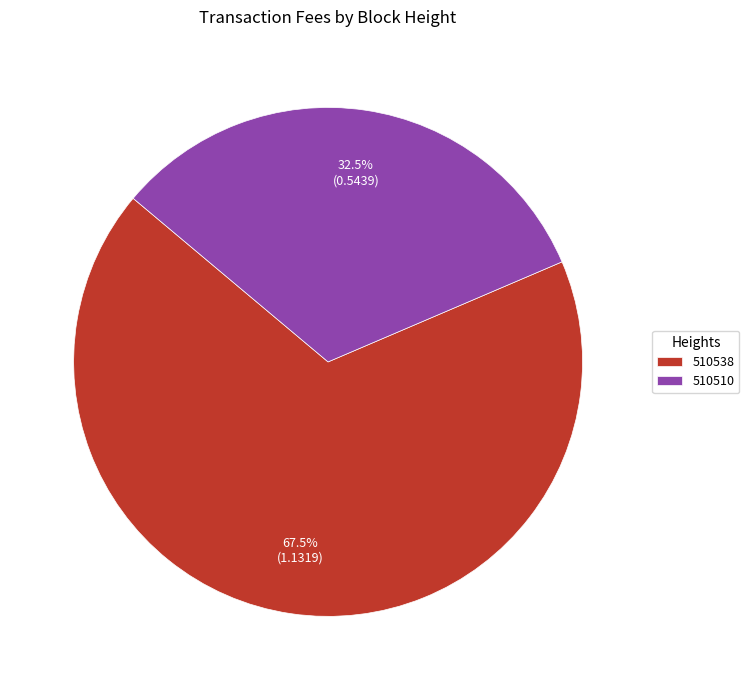

Which slice is the smallest?

510510